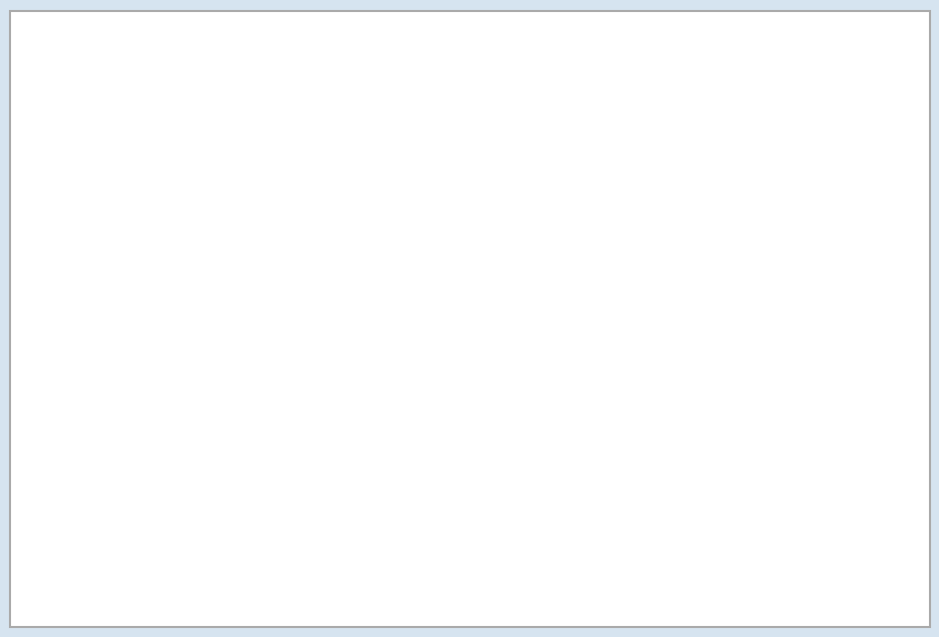

Is it true that OPUS4-7153 is 4% of the pie?

False